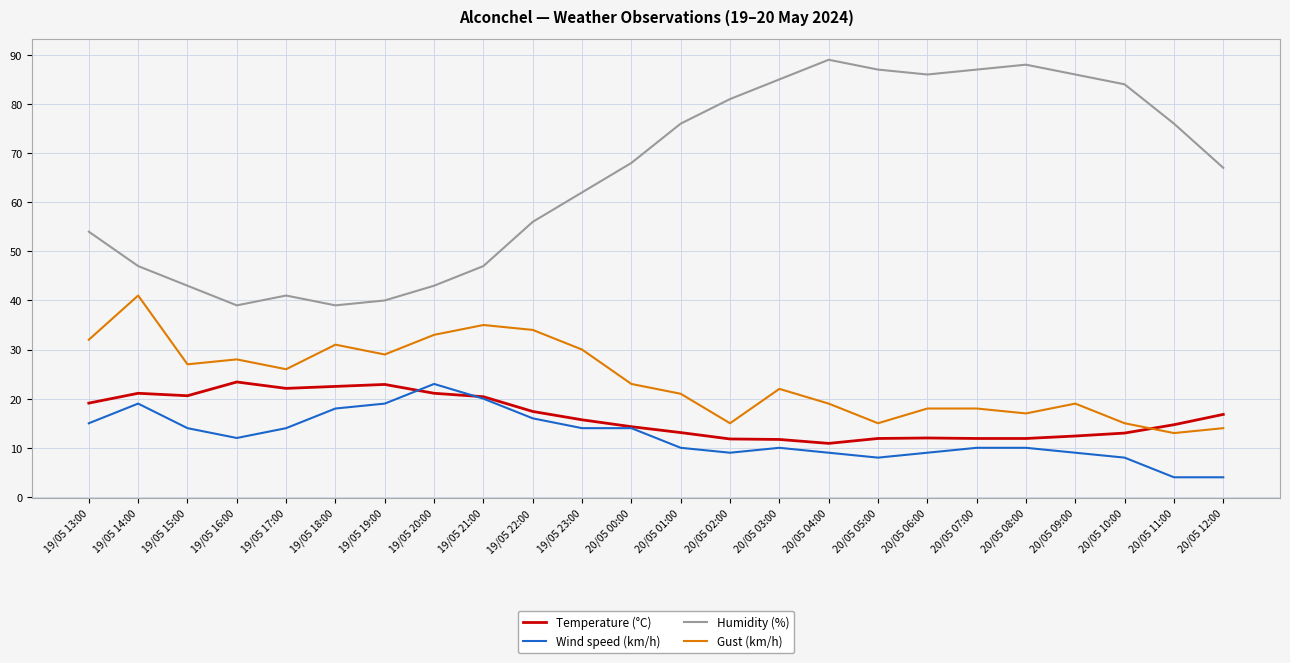

Where is the first local minimum for Wind speed (km/h)?

19/05 16:00